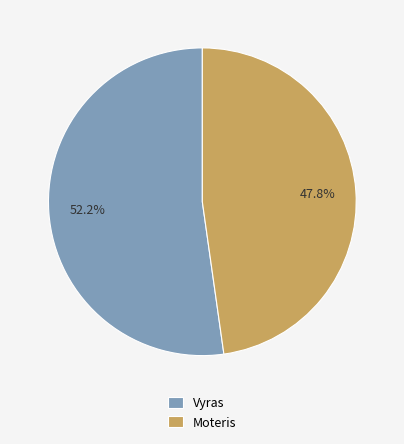

Is it true that Vyras is 44% of the pie?

False